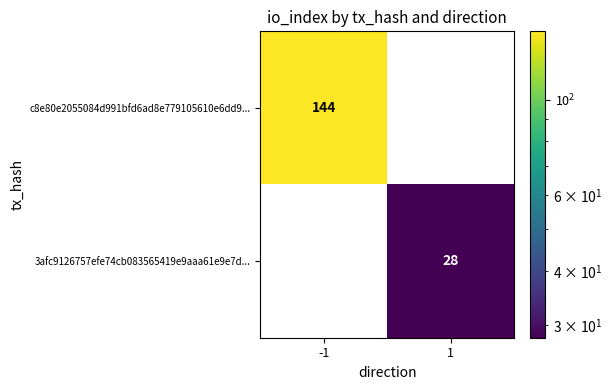

What is the total value across all series at -1?

144